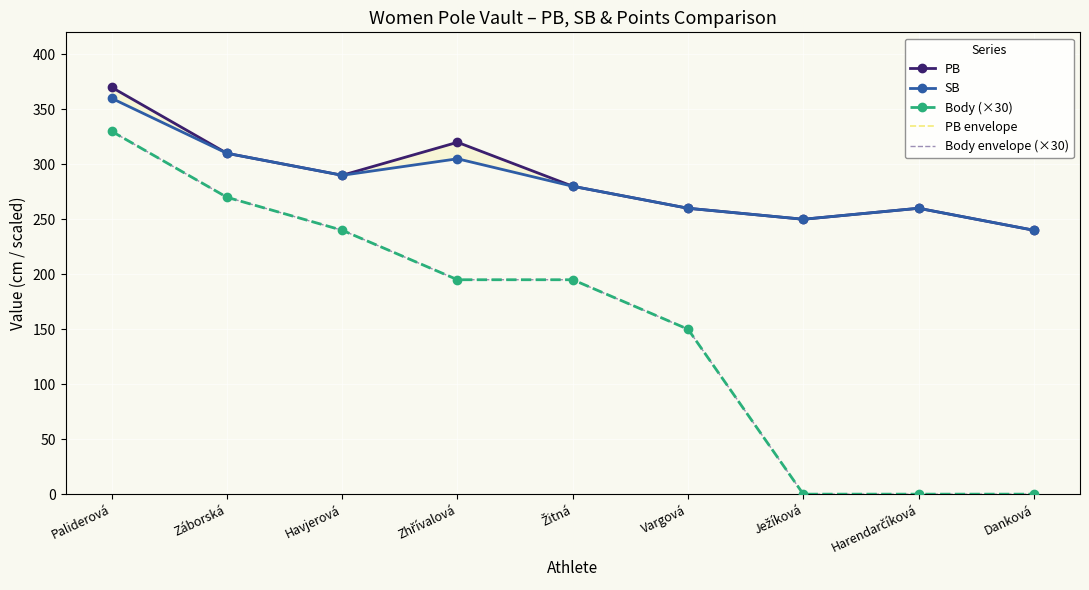

How many values in the PB series exceed 280?

4